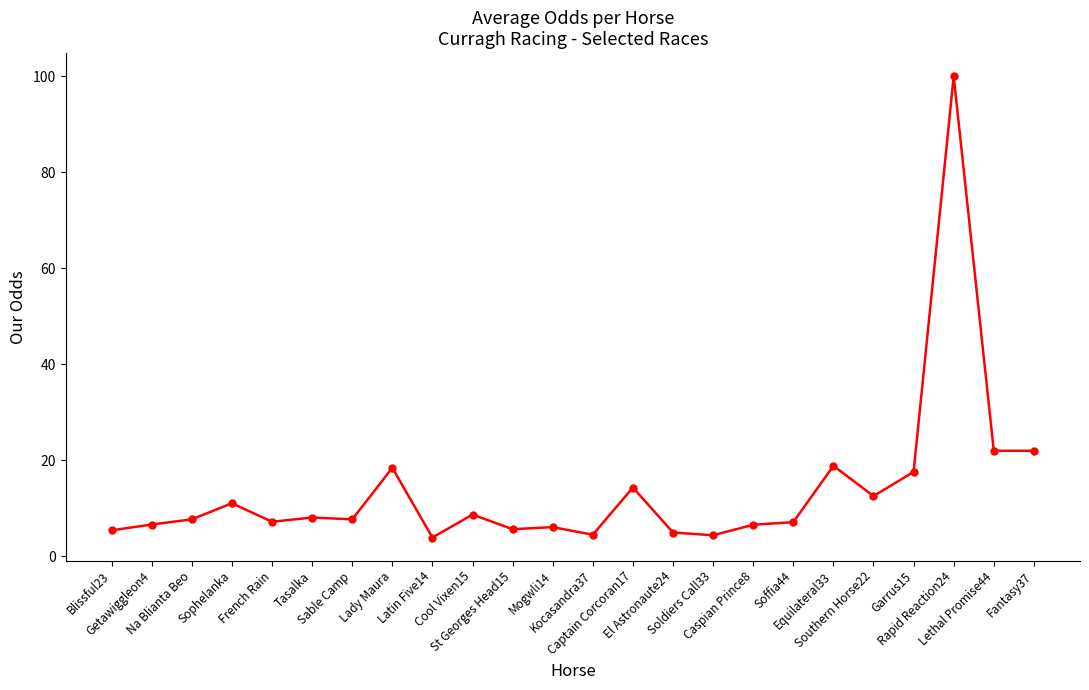

True or false: the data has more than 2 interior local peaks.

True